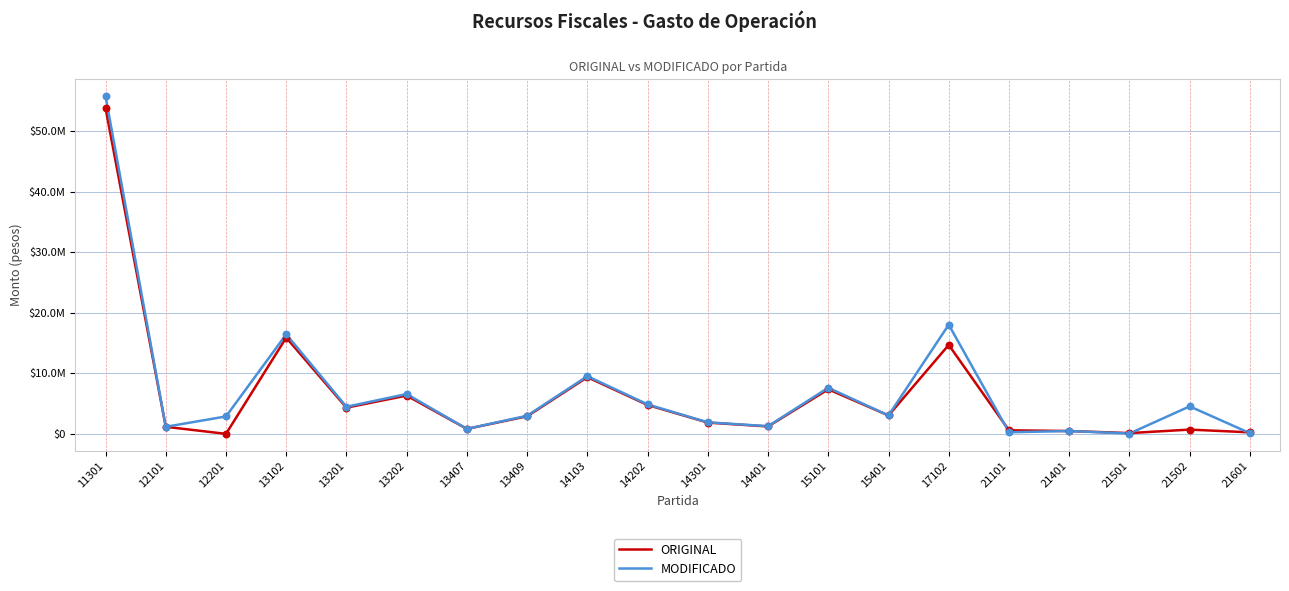

What are all the series names shown in the legend?

ORIGINAL, MODIFICADO